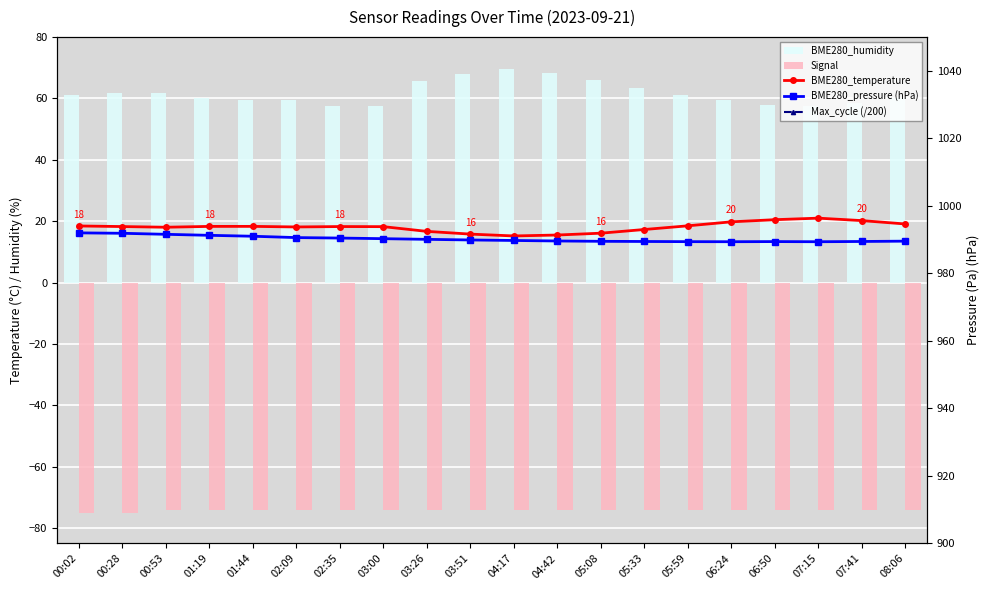

What are all the series names shown in the legend?

BME280_temperature, BME280_humidity, Signal, BME280_pressure (hPa), Max_cycle (/200)